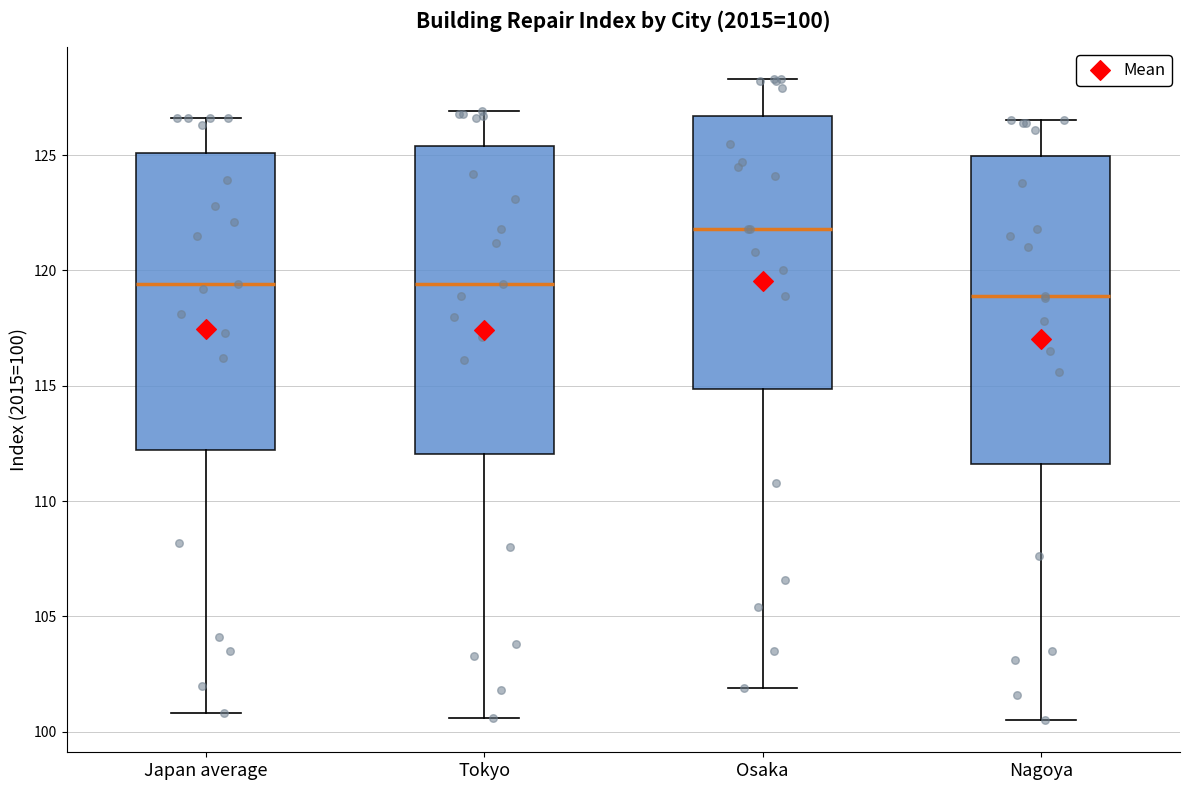

Which box's median line is the highest?

Osaka